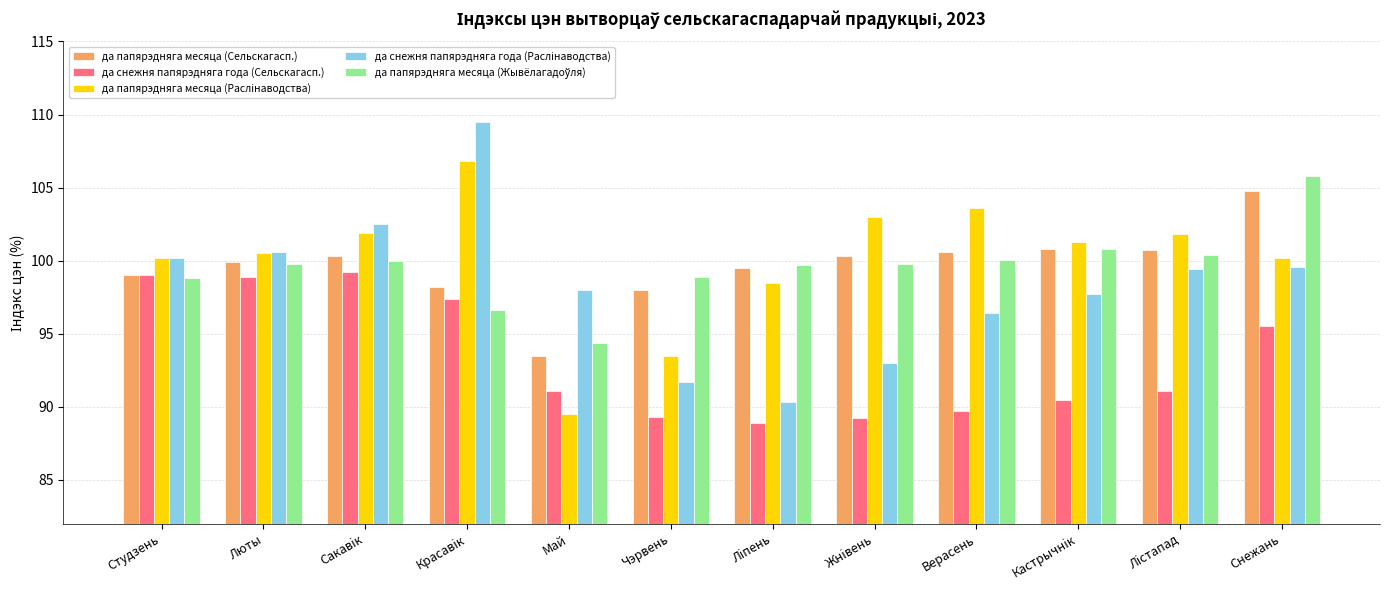

How many data points in да папярэдняга месяца (Раслiнаводства) are less than 101?

6